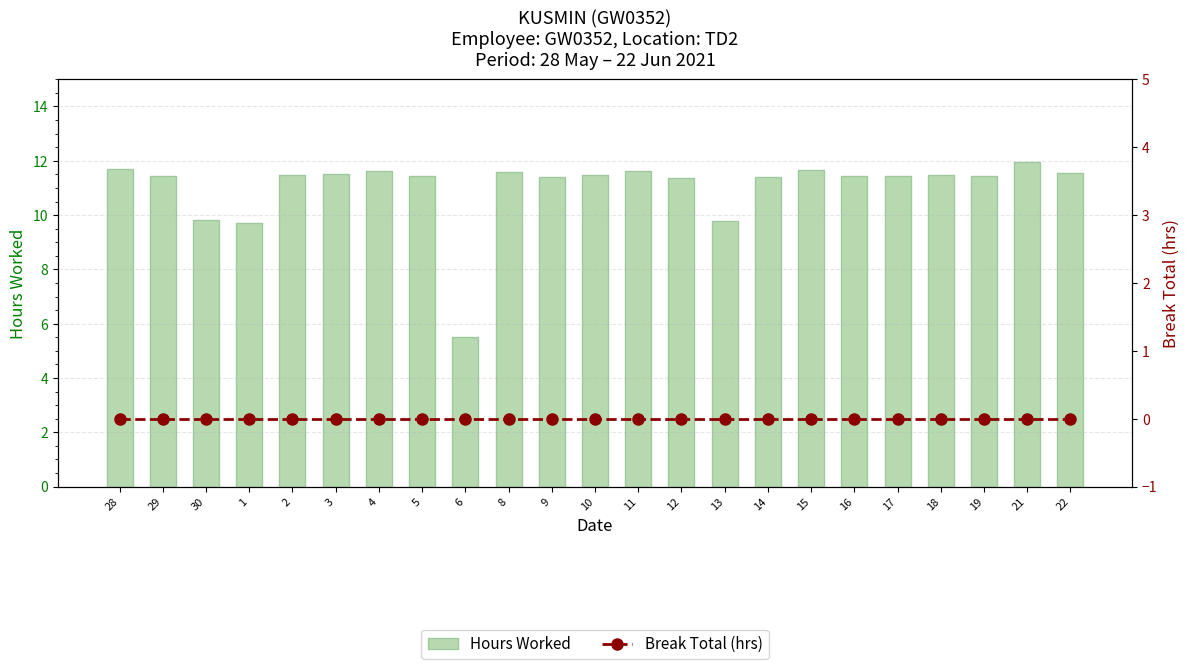

What is the difference between the highest and lowest values at 3?

11.5